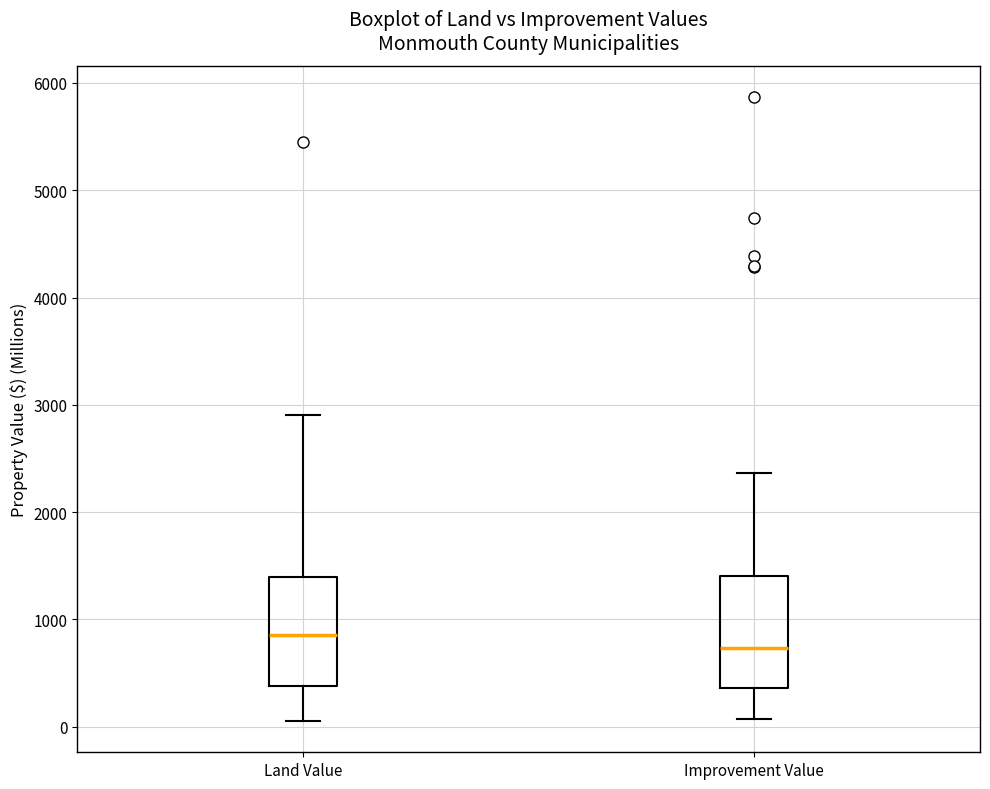

Where is the upper edge of the box for Land Value on the y-axis? The values are not printed on the chart, so give them approximately, as read against the axis.

1400